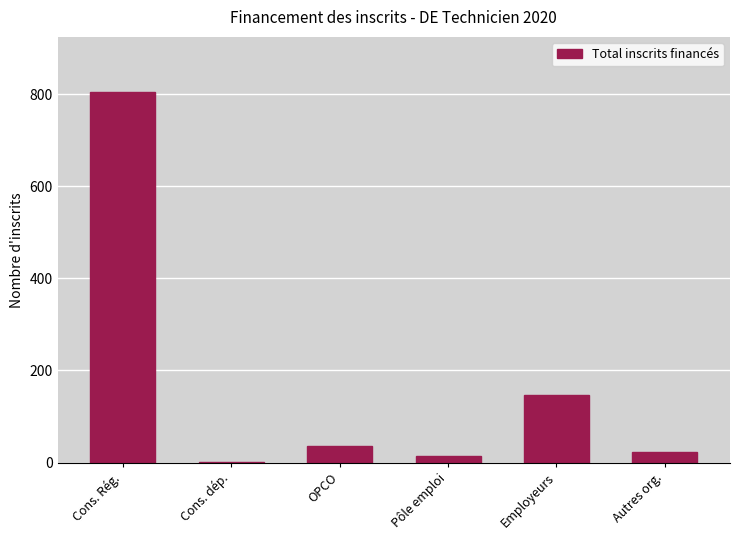

Reading left to right, list all the values displayed in this chart.

Cons. Rég.=804	Cons. dép.=2	OPCO=37	Pôle emploi=14	Employeurs=146	Autres org.=22